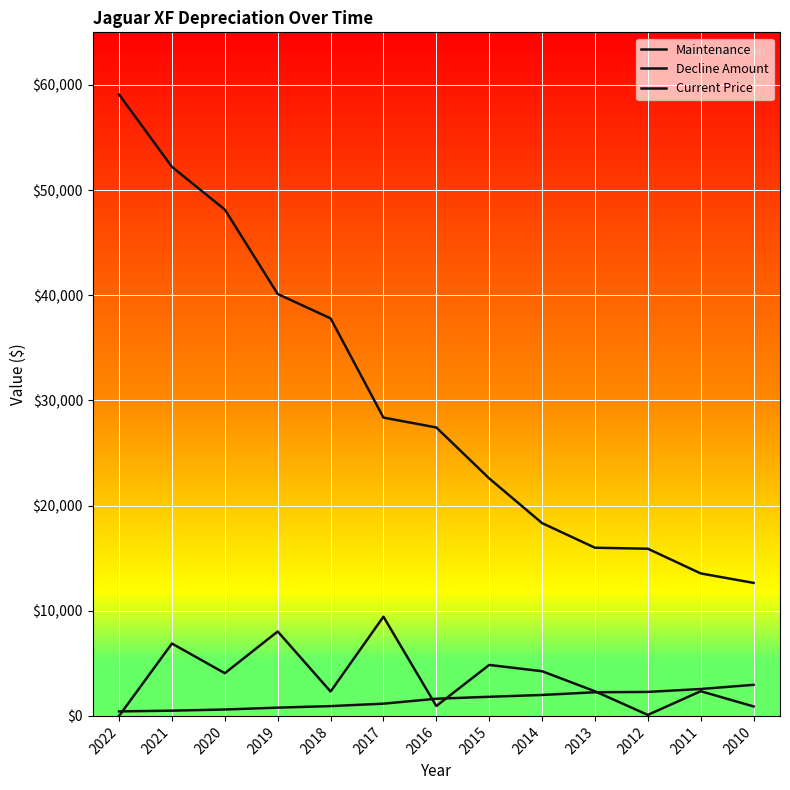

At how many categories does at least one series exceed 49572?

2